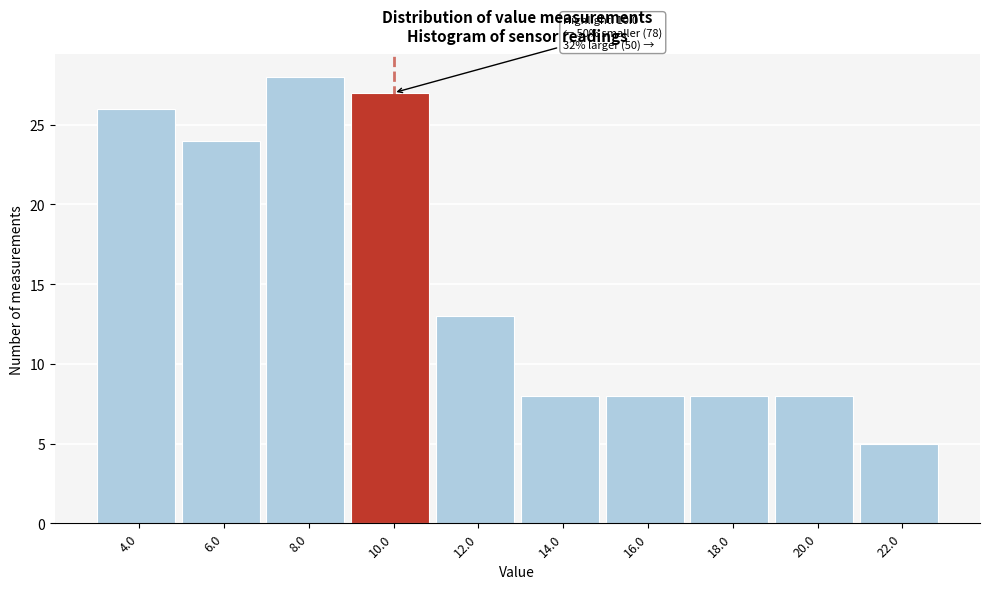

Reading left to right, extract all data points from this chart.

26	24	28	27	13	8	8	8	8	5